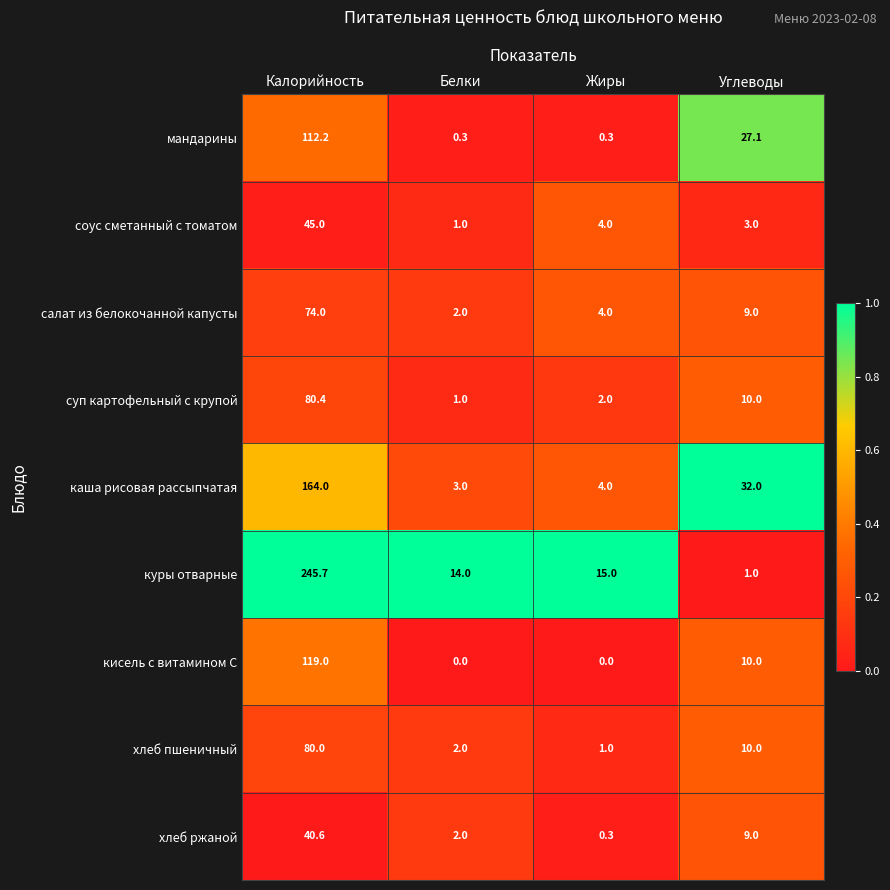

What is the maximum value for кисель с витамином С?

119.0